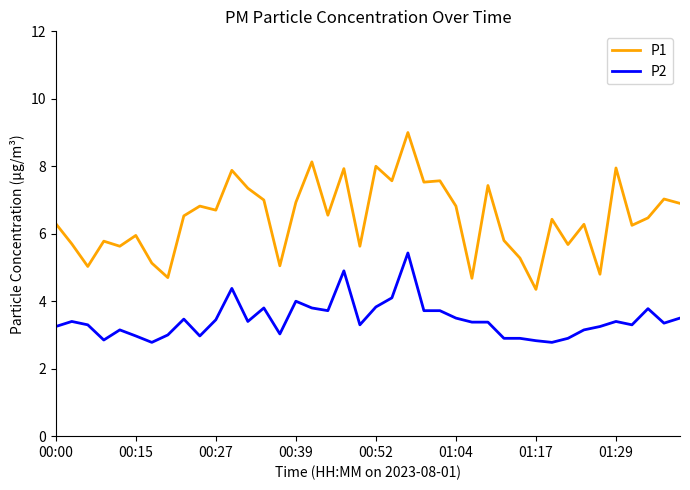

Which series has the largest total across all categories?

P1